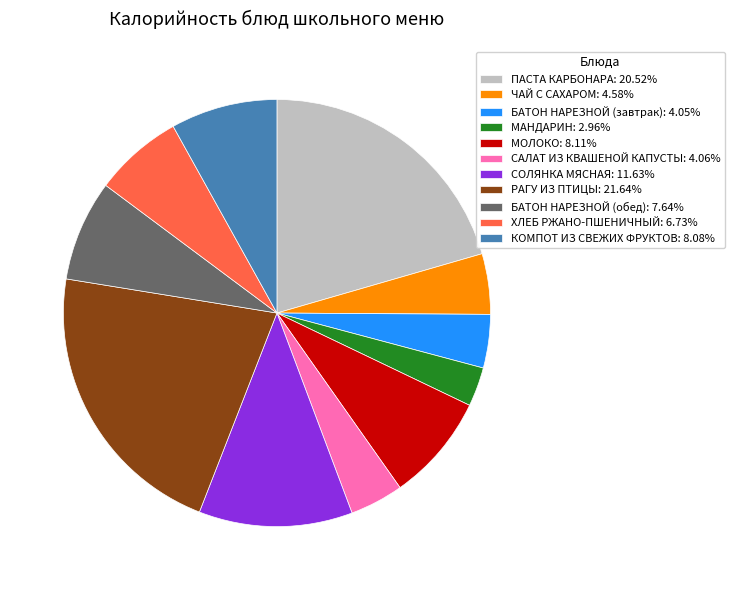

Is there a majority slice in this chart?

No